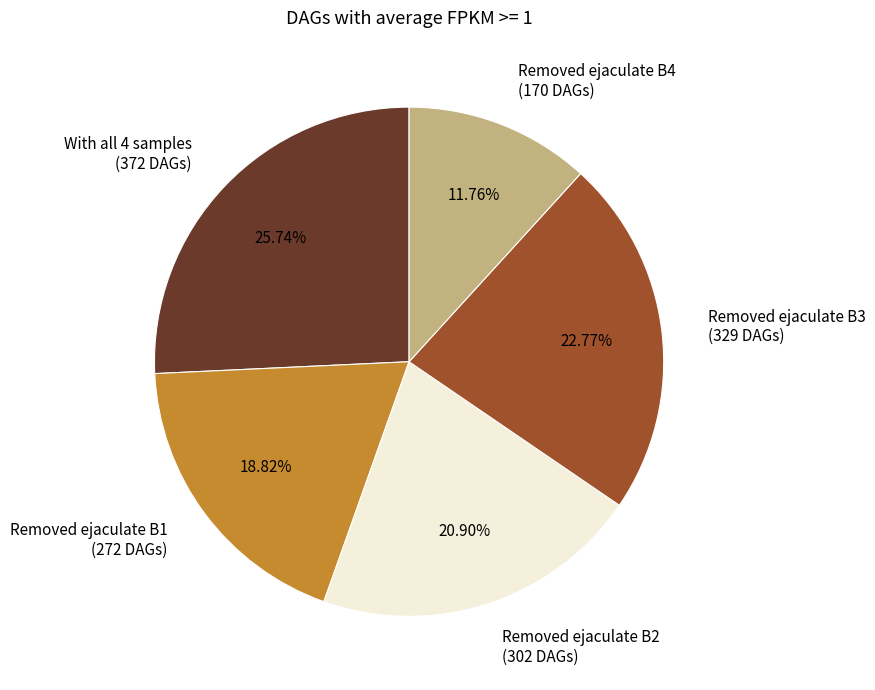

Between Removed ejaculate B3 (329 DAGs) and Removed ejaculate B2 (302 DAGs), which is larger?

Removed ejaculate B3 (329 DAGs)